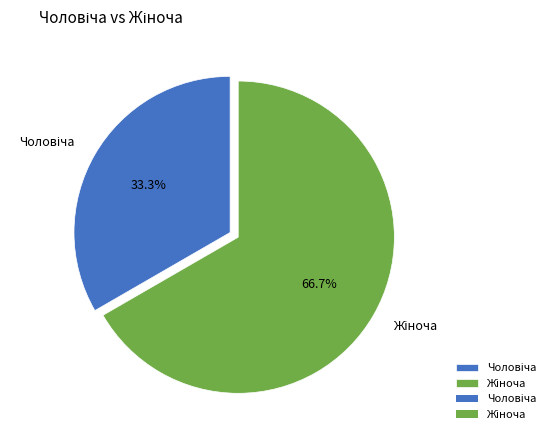

Does any single category account for the majority?

Yes